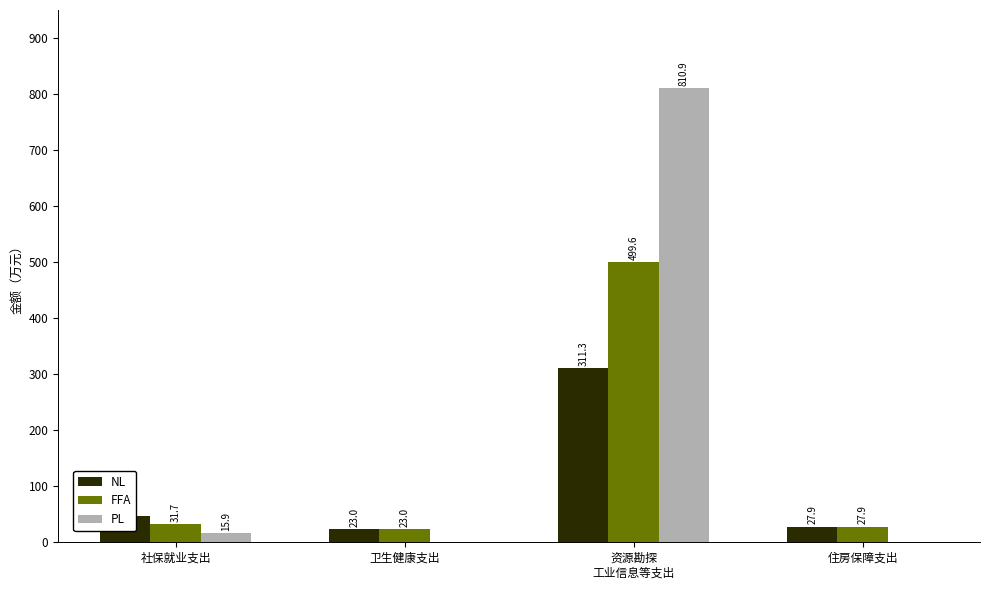

What is the approximate value of FFA at 住房保障支出?

27.9